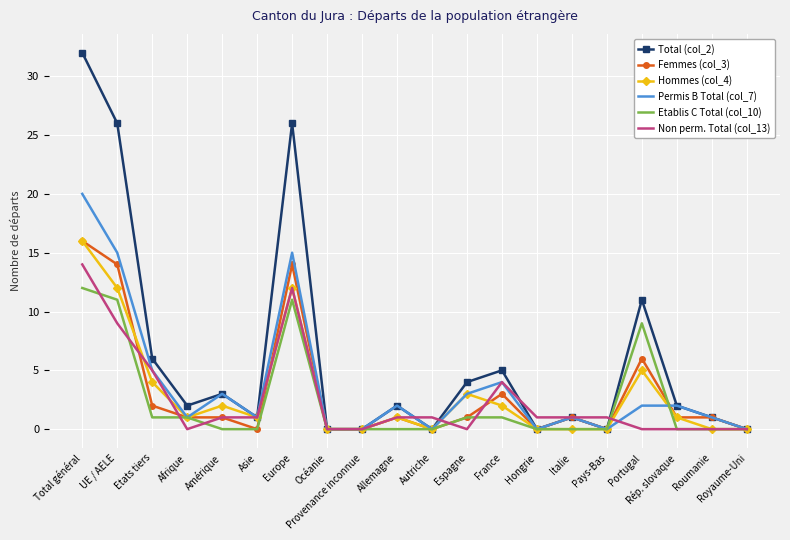

At how many categories does at least one series exceed 24?

3